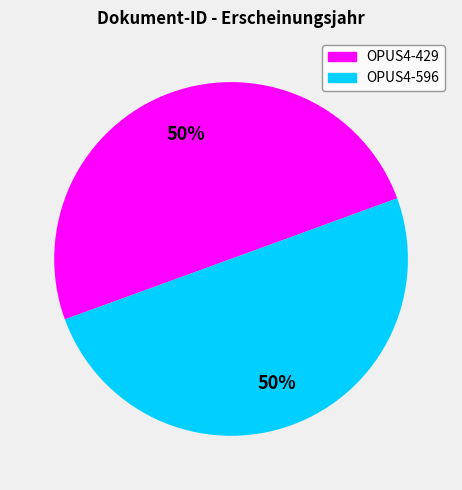

To the nearest percent, what is the average slice percentage?

50%